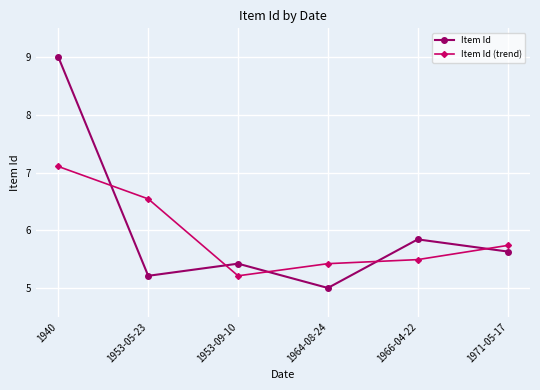

In Item Id (trend), how many points are lower than both neighbors (excluding endpoints)?

1